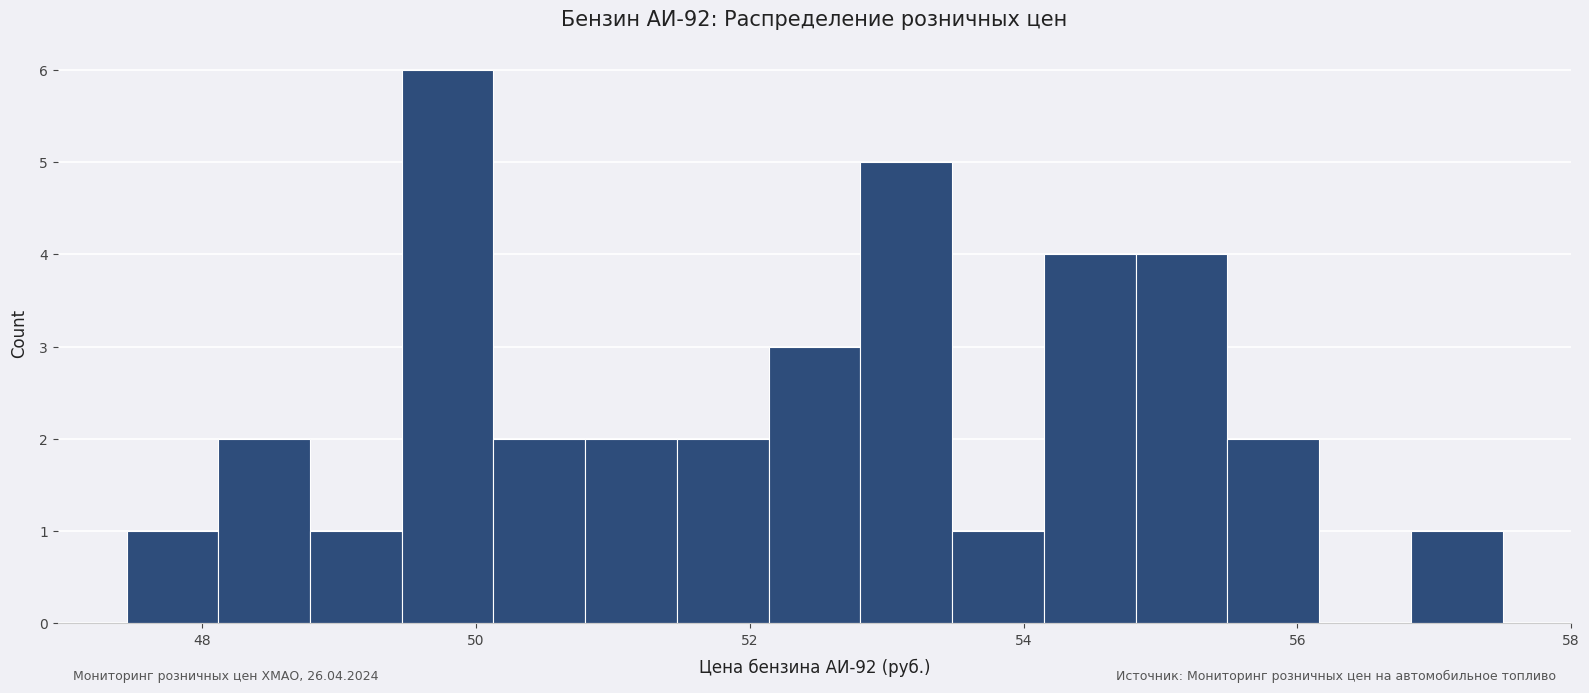

Read against the x-axis, roughly where is the centre of the tallest bar?

49.8